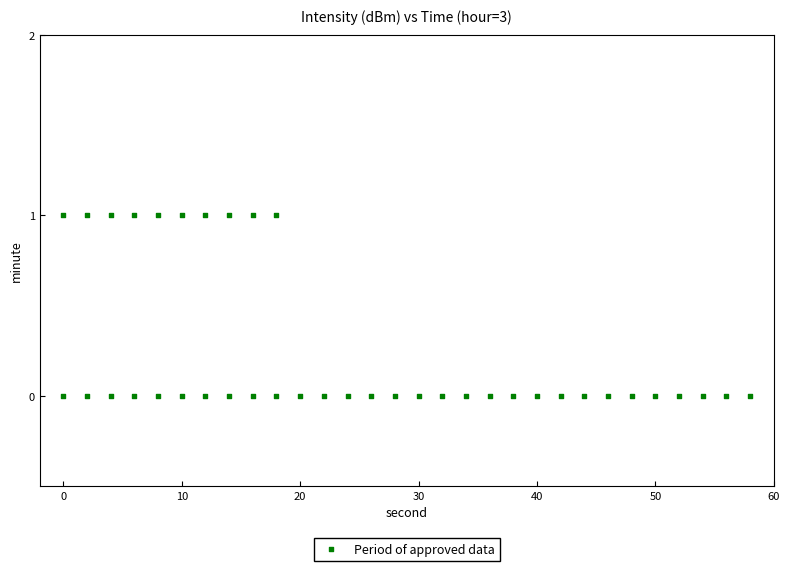

What is the range of X values (max minus min)?

58